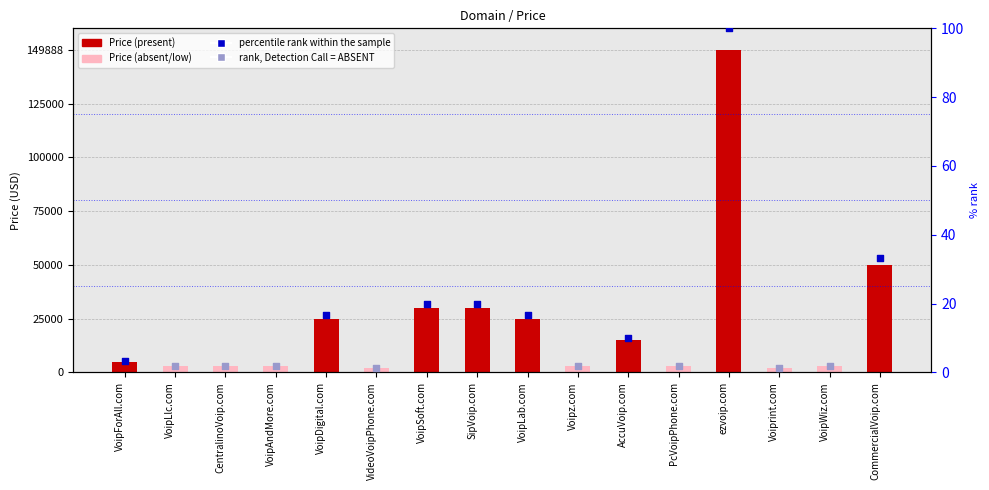

Which has a higher value, CentralinoVoip.com or VoipDigital.com?

VoipDigital.com